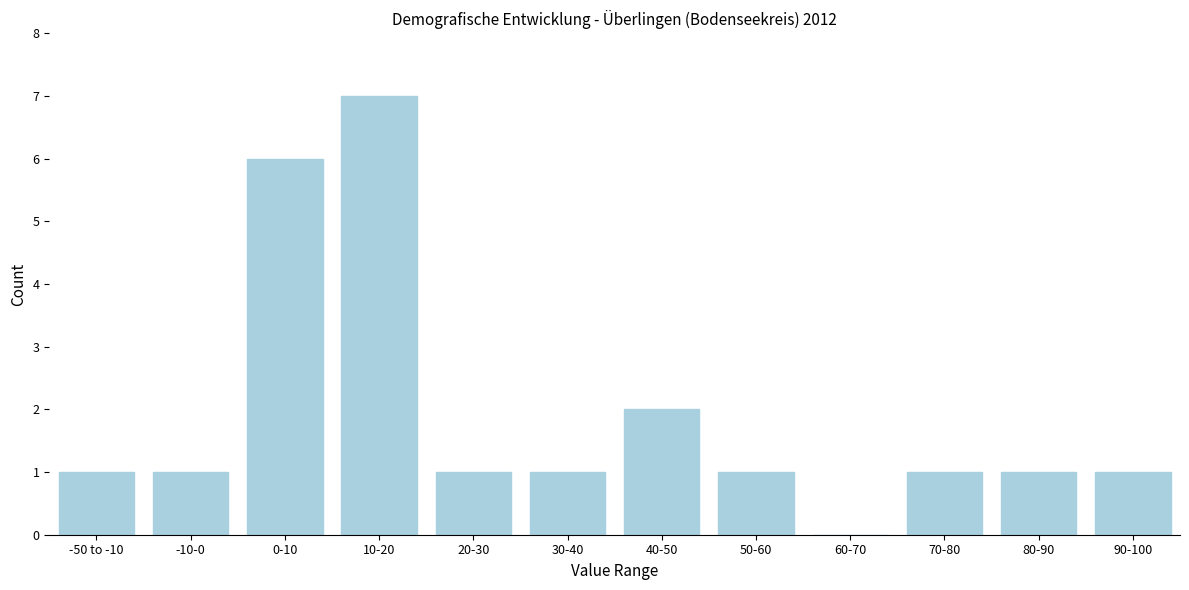

Reading left to right, transcribe all the data shown in this chart.

-50 to -10=1	-10-0=1	0-10=6	10-20=7	20-30=1	30-40=1	40-50=2	50-60=1	60-70=0	70-80=1	80-90=1	90-100=1